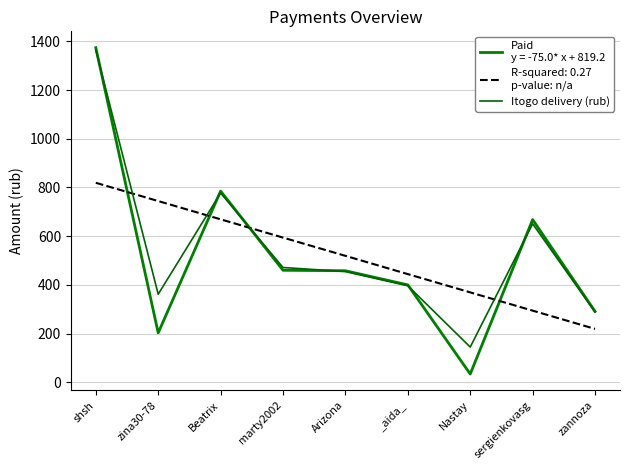

Count the number of categories in the chart.

9